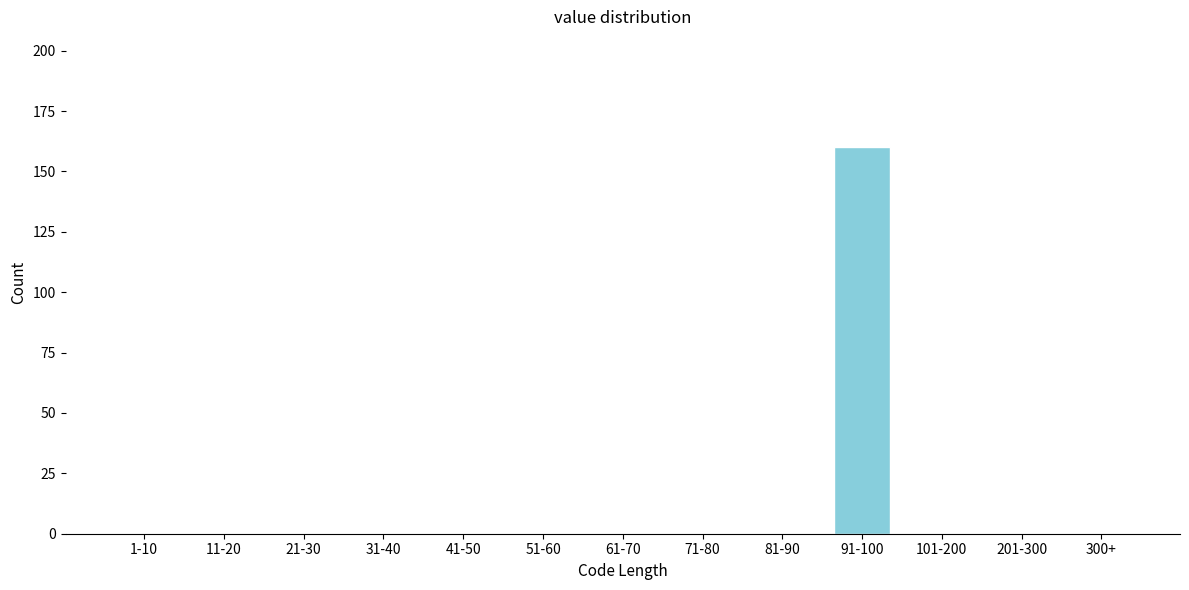

Reading left to right, extract all data points from this chart.

1-10=0	11-20=0	21-30=0	31-40=0	41-50=0	51-60=0	61-70=0	71-80=0	81-90=0	91-100=160	101-200=0	201-300=0	300+=0